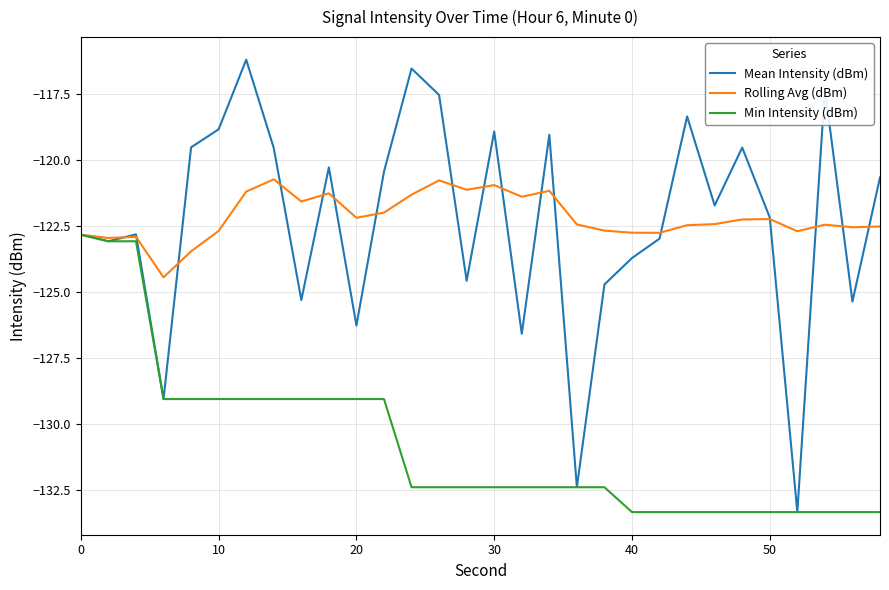

Which series has the widest spread of values?

Mean Intensity (dBm)